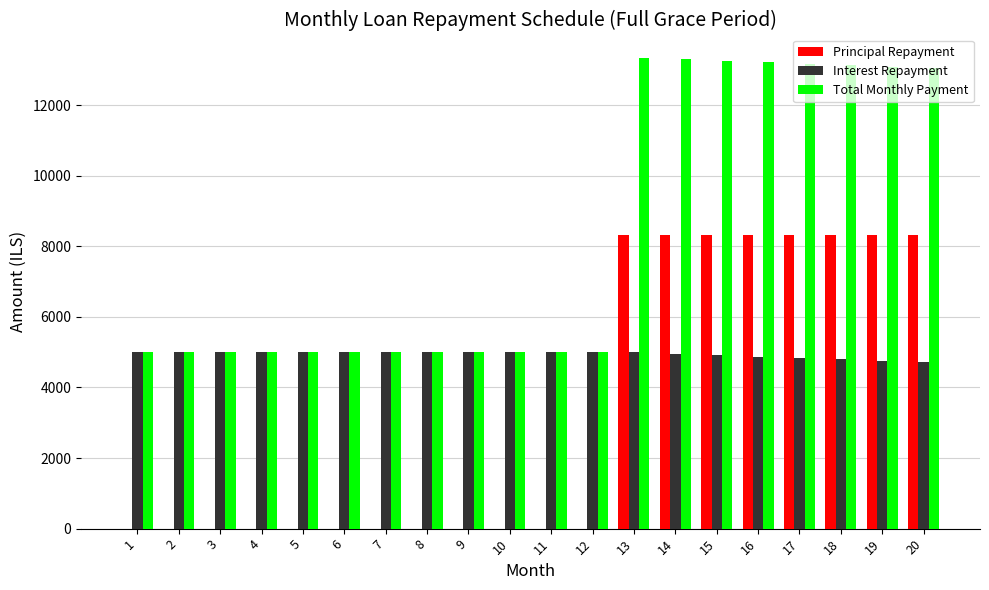

What is the highest value of the Principal Repayment series?

8333